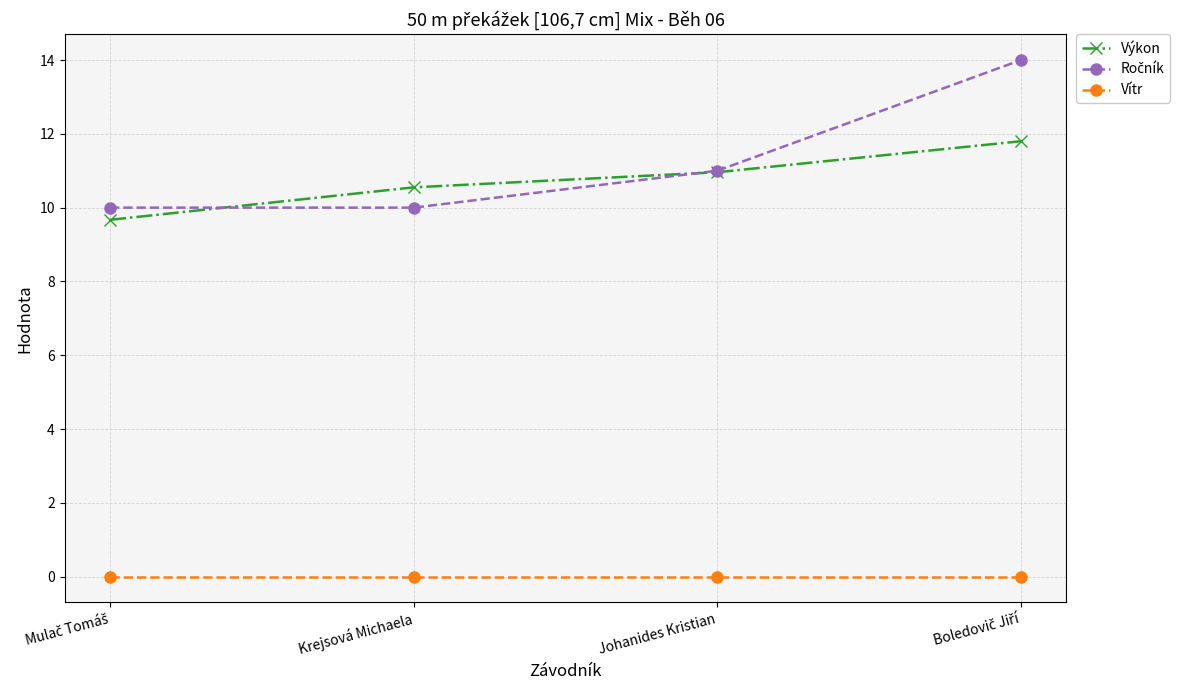

What is the greatest value displayed?

14.0